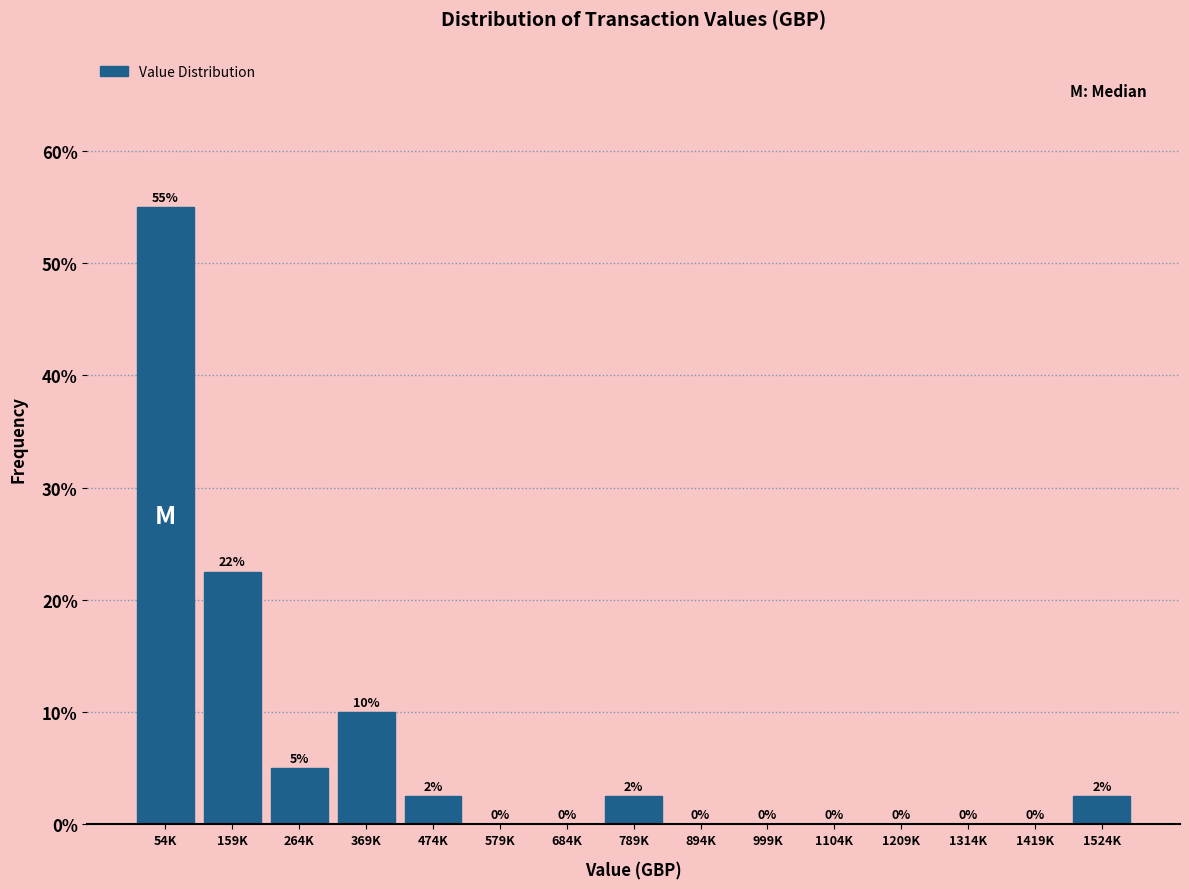

Is it true that the value at 474K is 2.5?

True